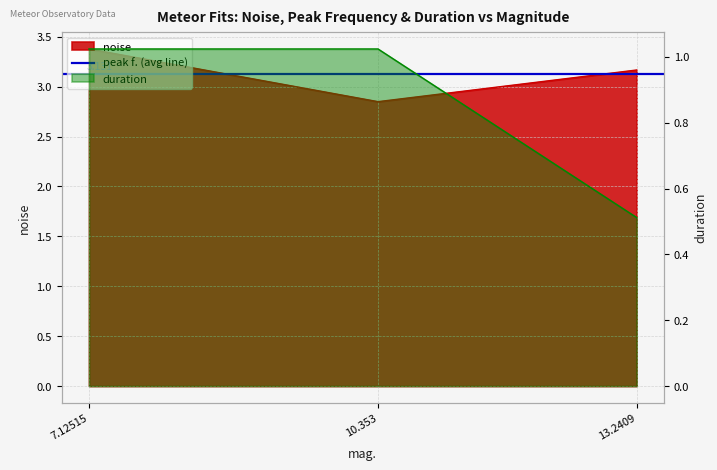

Where is peak f. nearest to the value 0?

13.2409